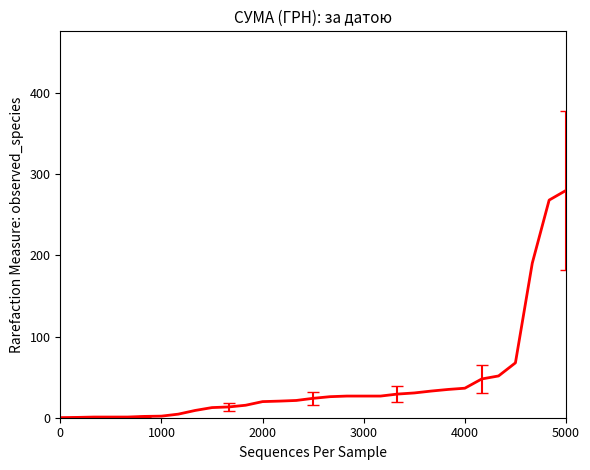

What is the maximum value shown in the chart?

280.0